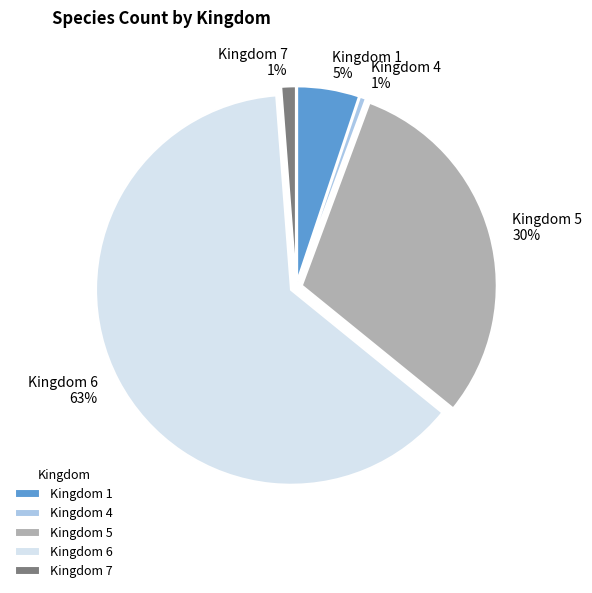

To the nearest percent, what is the average slice percentage?

20%